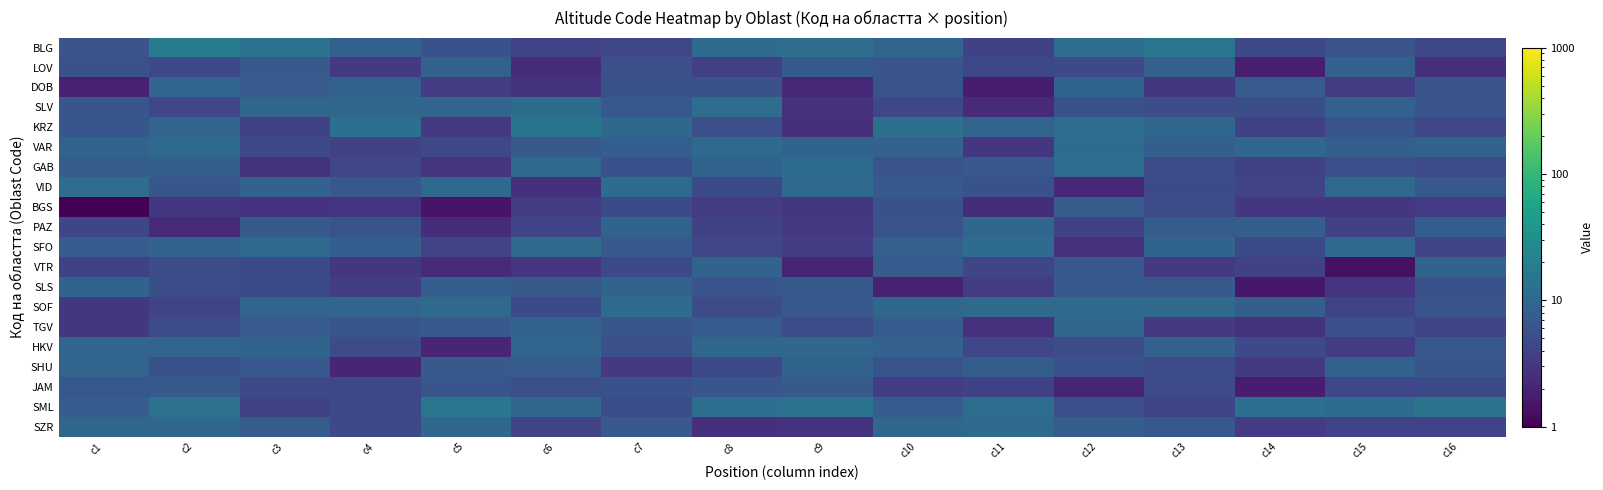

Which series has the largest total across all categories?

SML